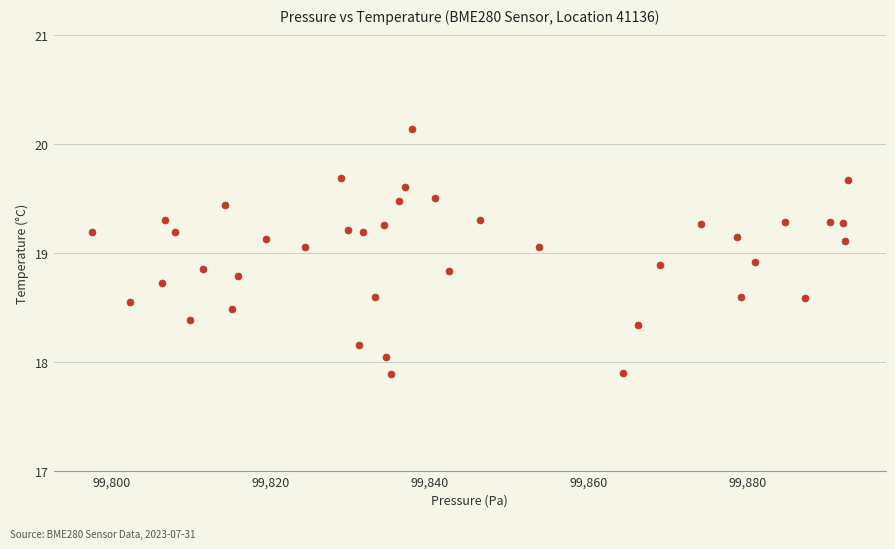

What is the range of X values (max minus min)?

95.1